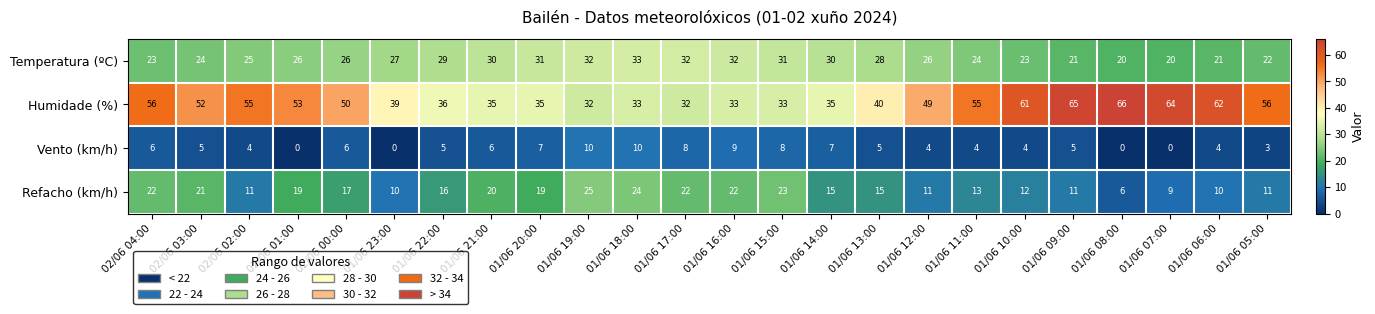

What is the greatest value displayed?

66